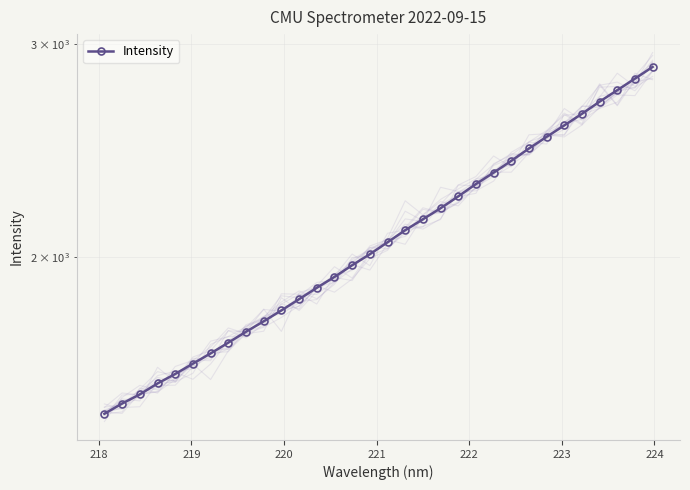

What is the average value?

2085.2